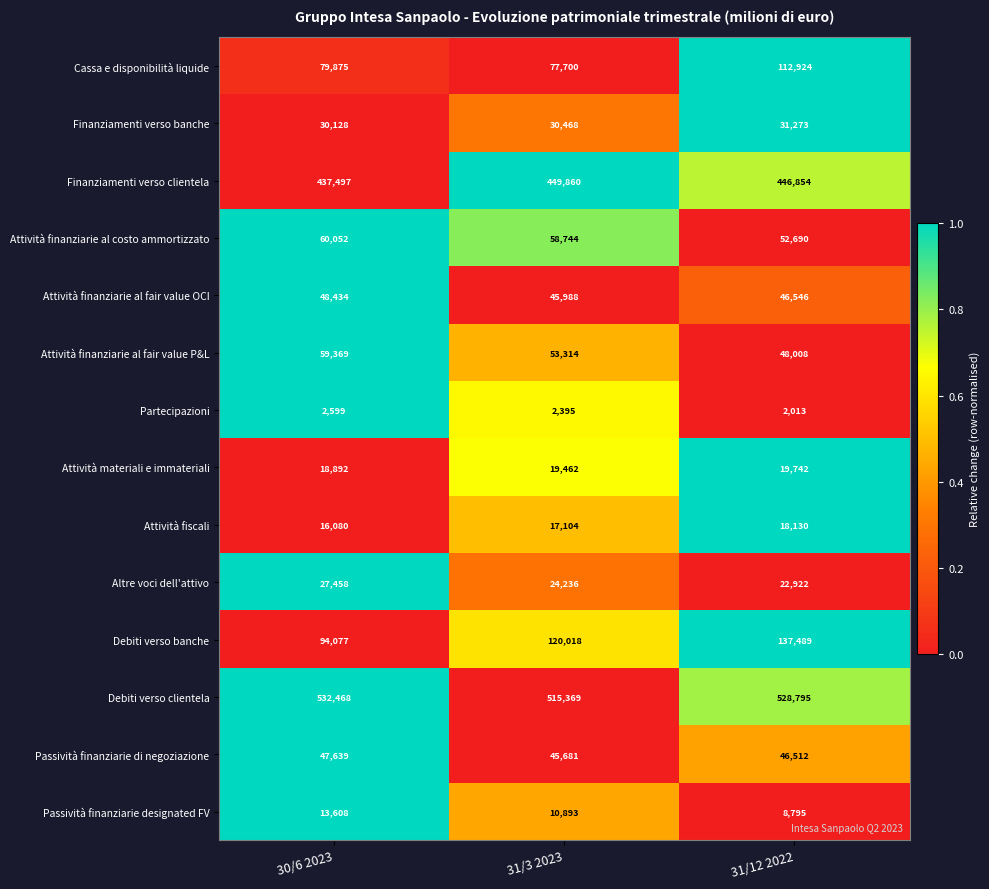

What is the difference between the maximum and minimum values in the Partecipazioni series?

586